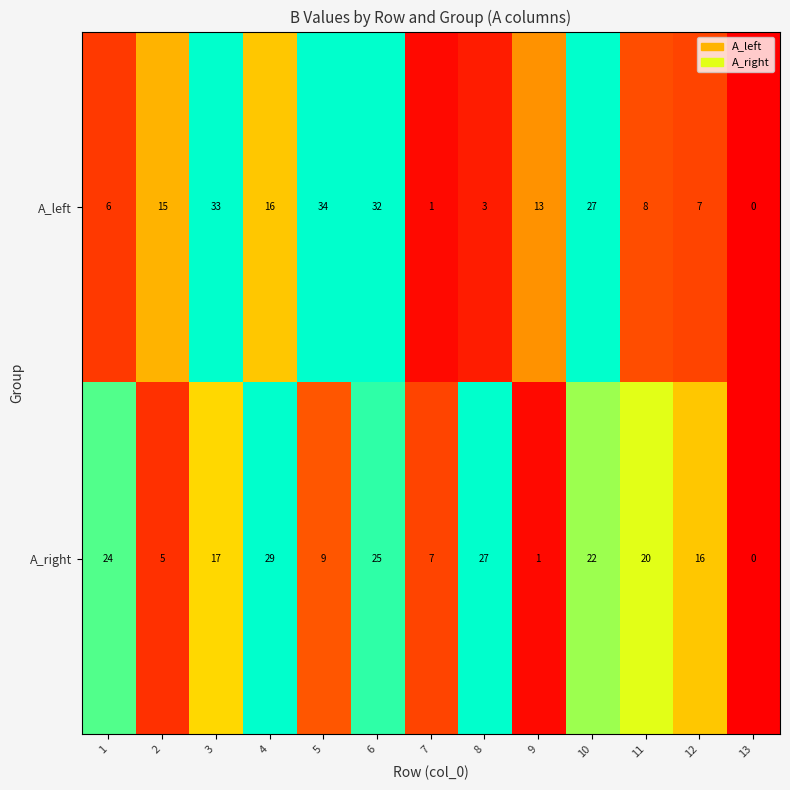

The A_left series shows 54 at 3. True or false?

False